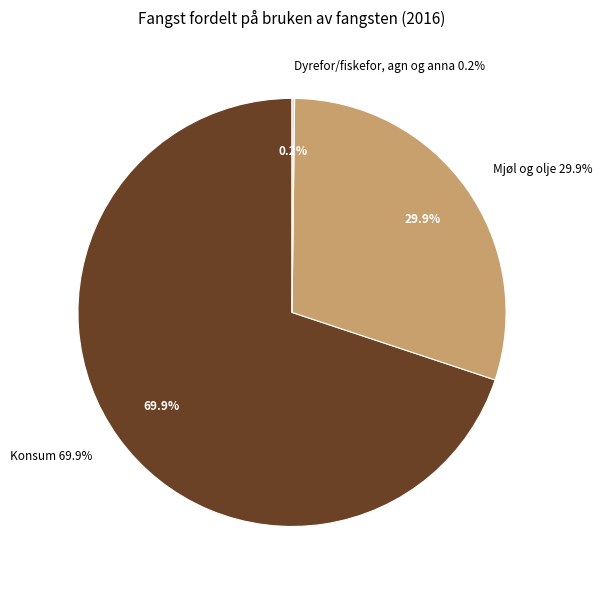

To the nearest percent, what is the difference between the largest and smallest slice percentages?

70%